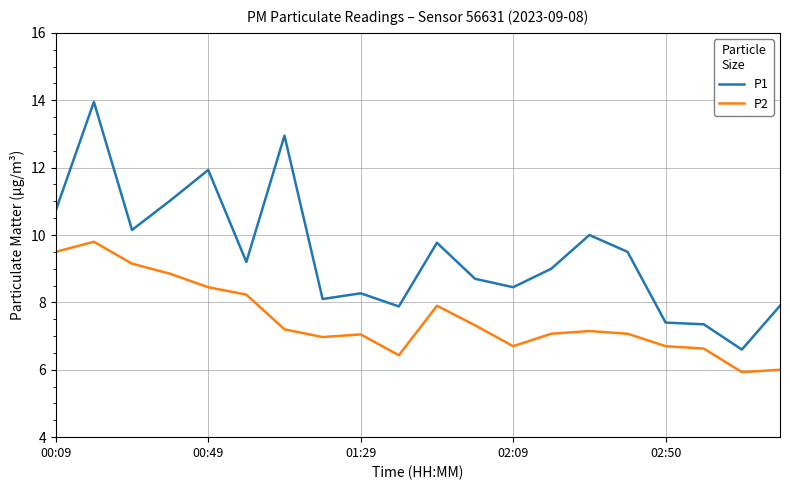

In P2, how many points are lower than both neighbors (excluding endpoints)?

4